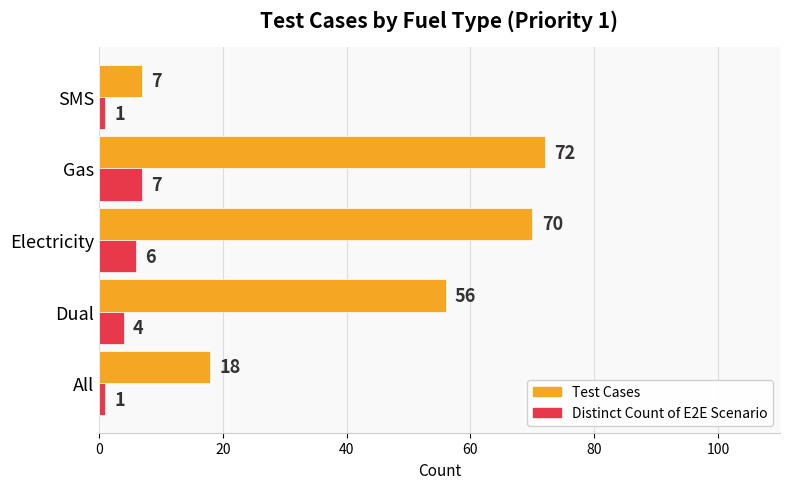

Which category has the highest value in the Distinct Count of E2E Scenario series?

Gas